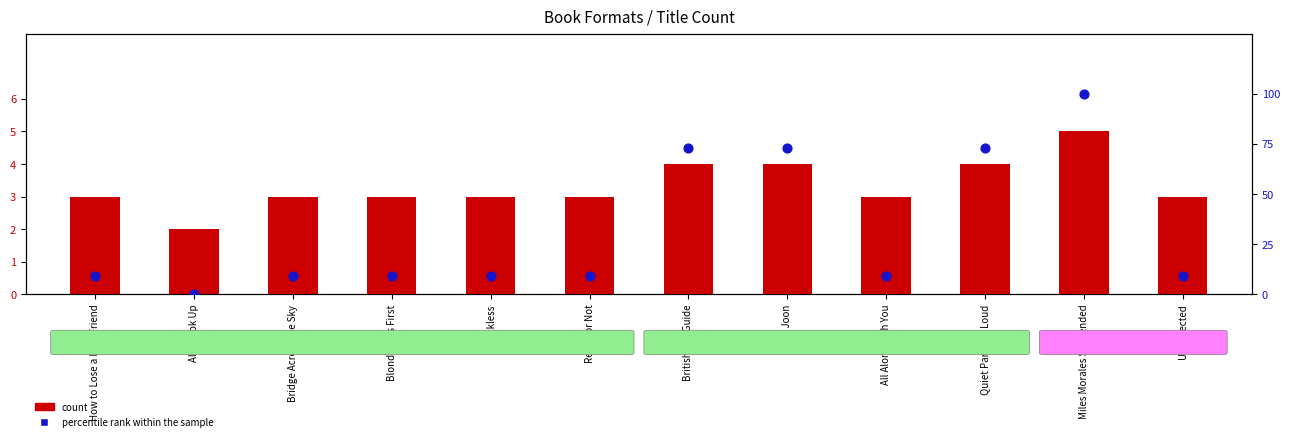

Which series has the largest Y range (max minus min)?

percentile rank within the sample